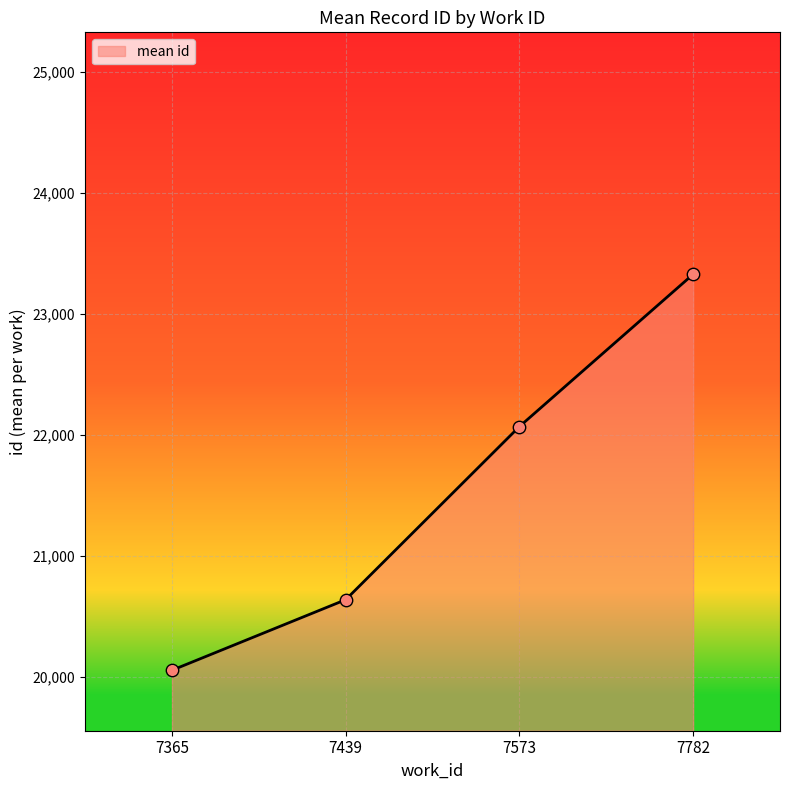

Approximately how many times larger is the value at 7365 compared to 7573?

0.9